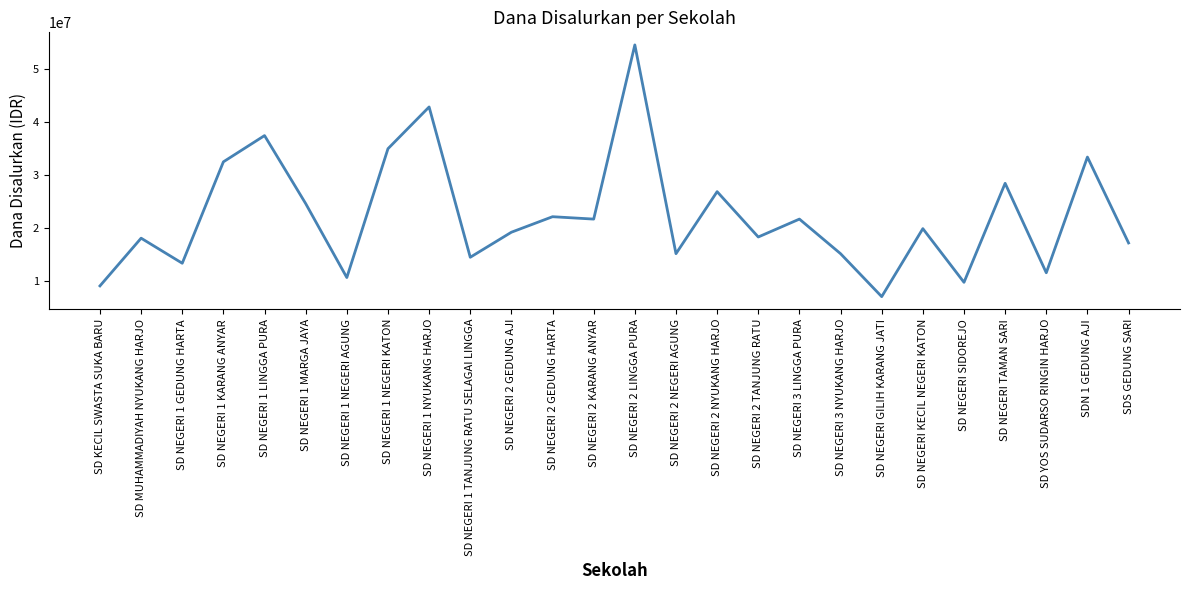

What is the minimum value shown in the chart?

6975000